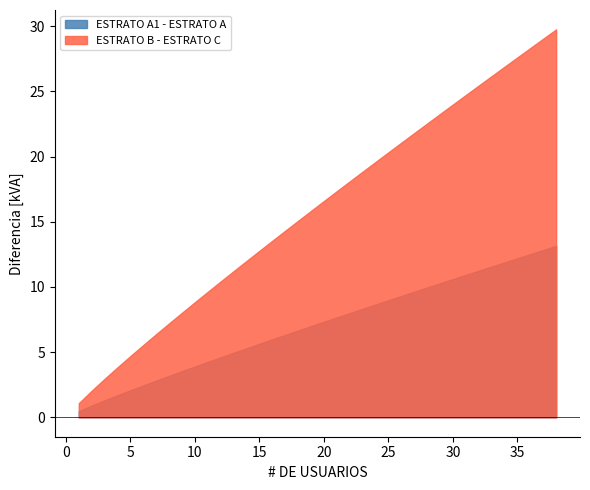

How many lines are shown in the chart?

2